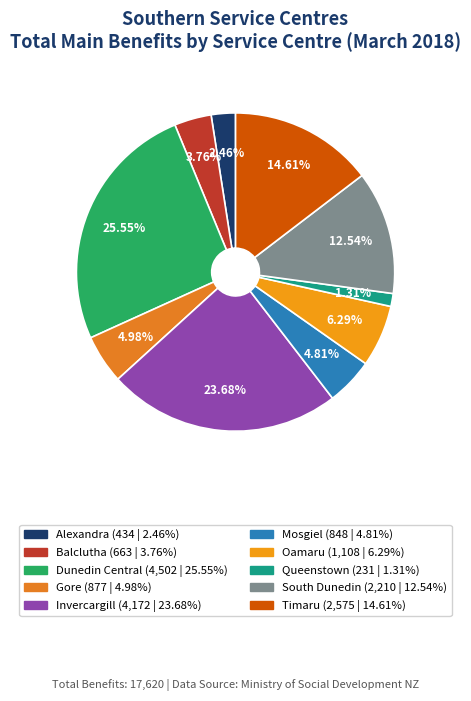

Is there any slice that represents more than half of the pie?

No